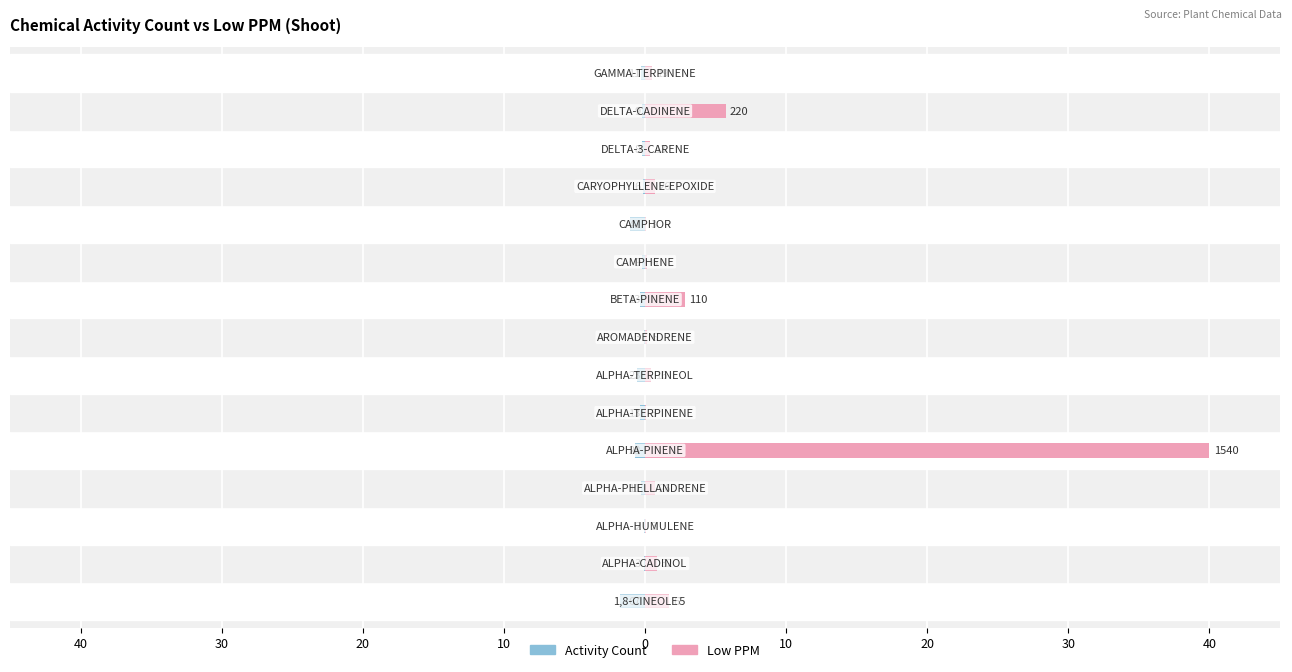

Read the Activity Count value at 0.

-0.7